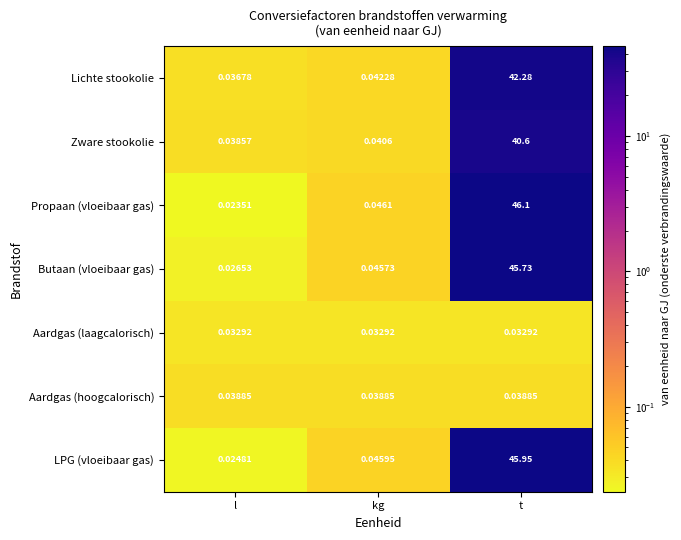

At which label is LPG (vloeibaar gas) closest to 22?

kg